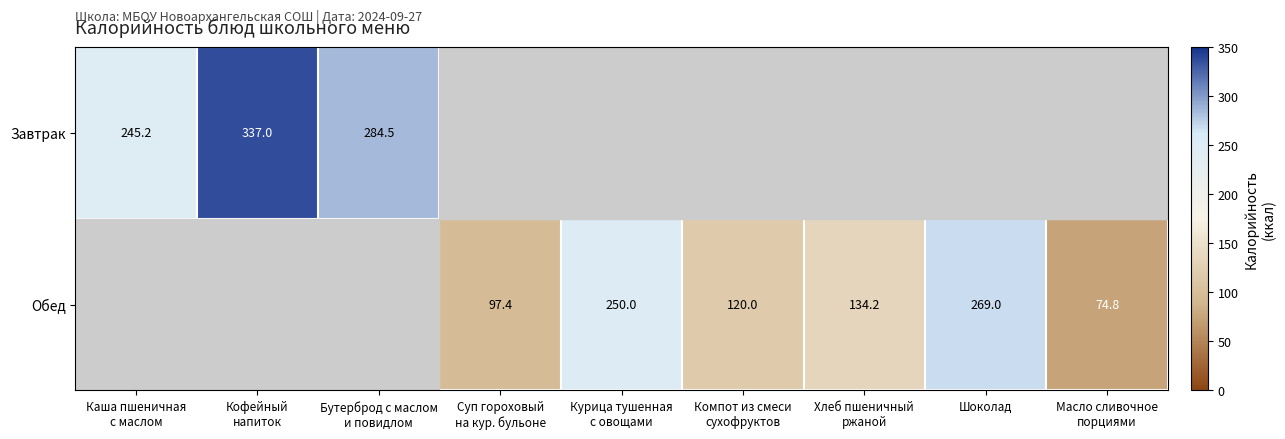

Which label corresponds to the largest value in the chart?

Кофейный
напиток